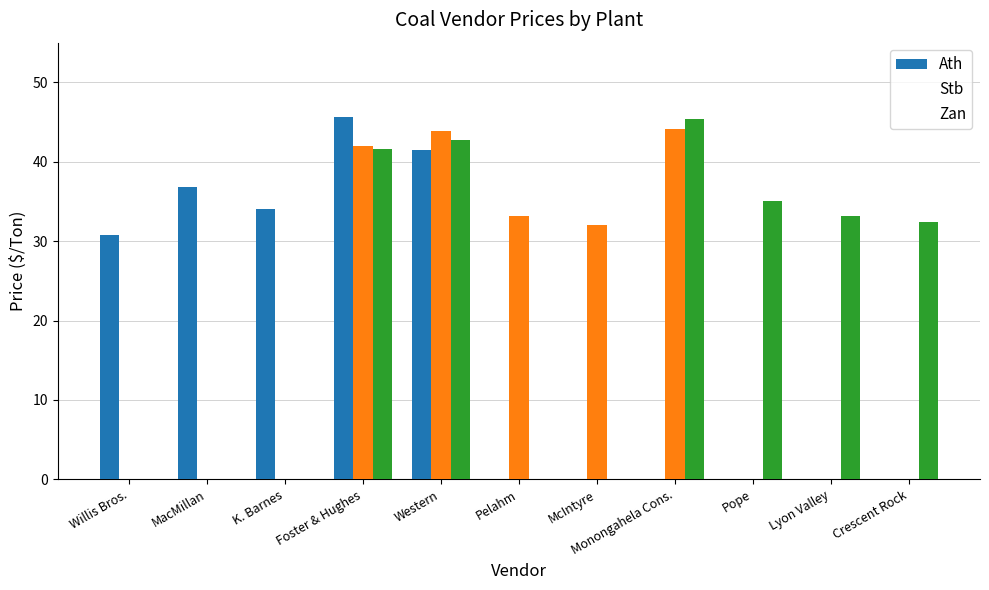

Which series has the widest spread of values?

Ath